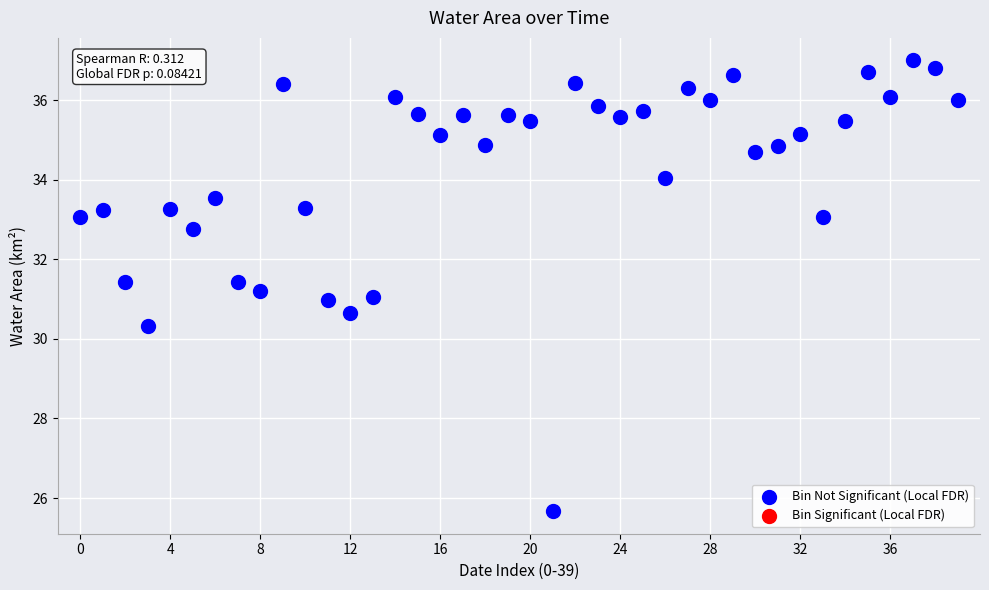

What is the range of Y values (max minus min)?

11.3